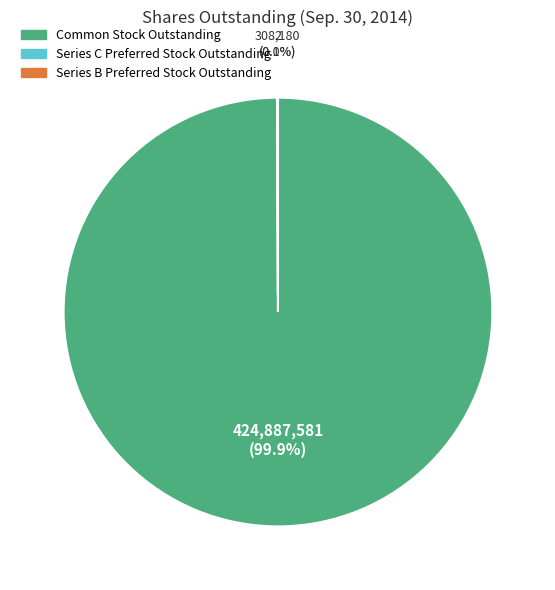

Which category has the smallest portion of the pie?

Series B Preferred Stock outstanding